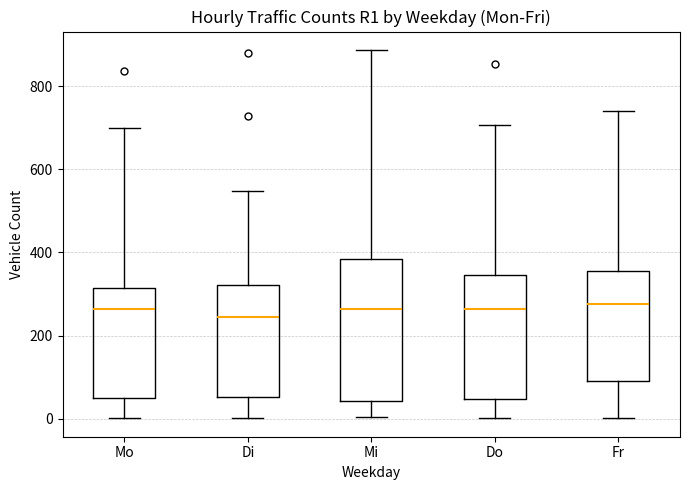

Which box is the tallest, from its lower edge to its upper edge?

Mi